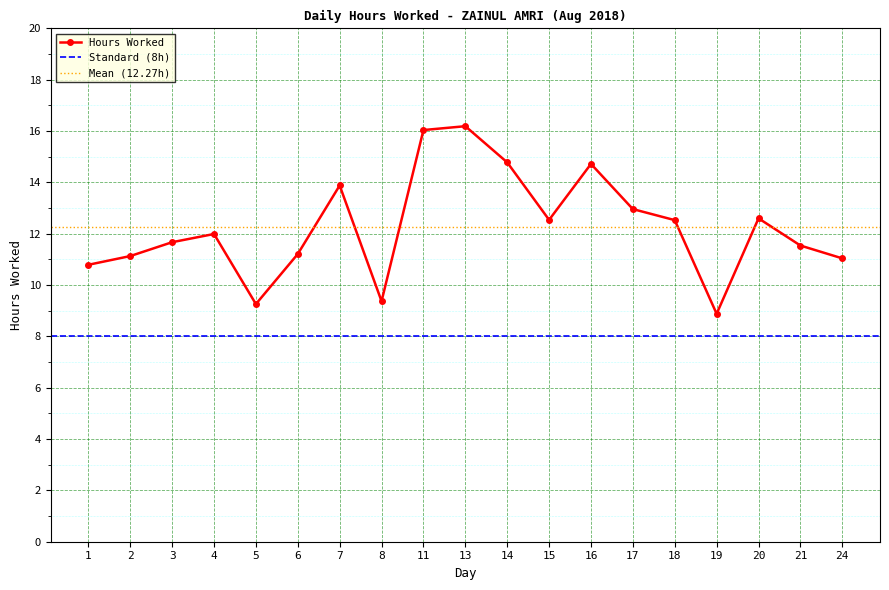

What is the sum of the values at 21 and 17?

24.5